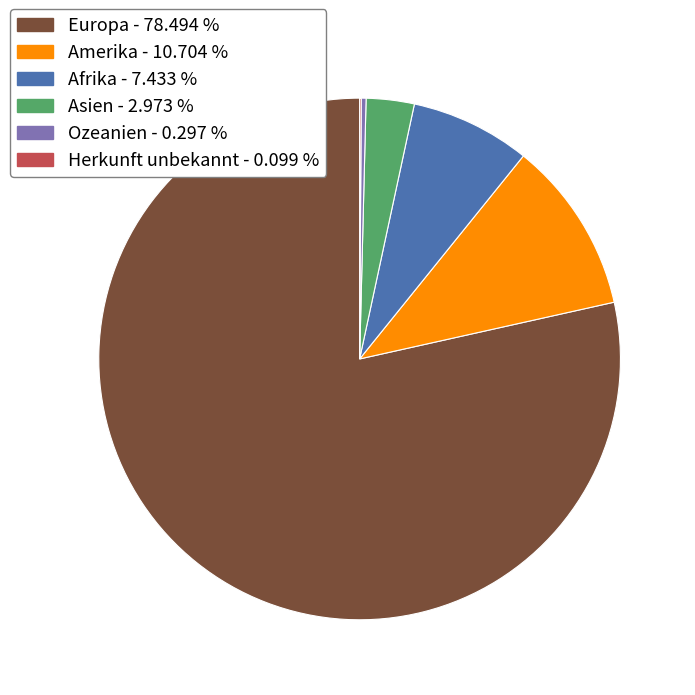

Which slice represents more than half of the pie?

Europa